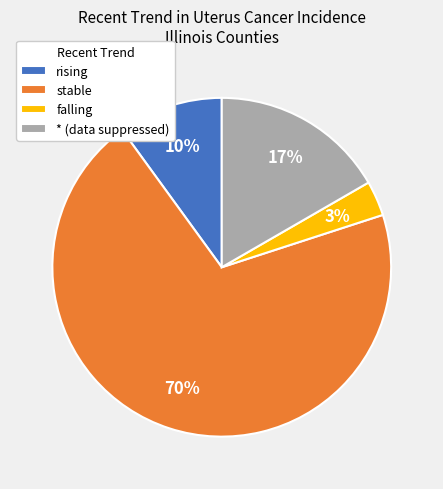

Is it true that rising is 22% of the pie?

False